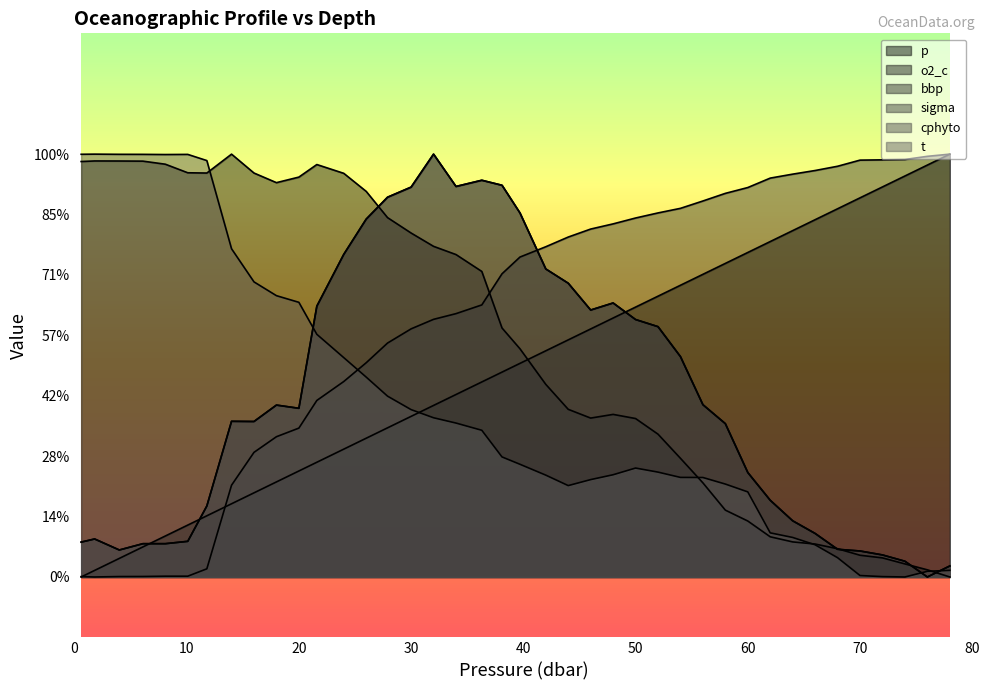

Which series has the largest total across all categories?

sigma